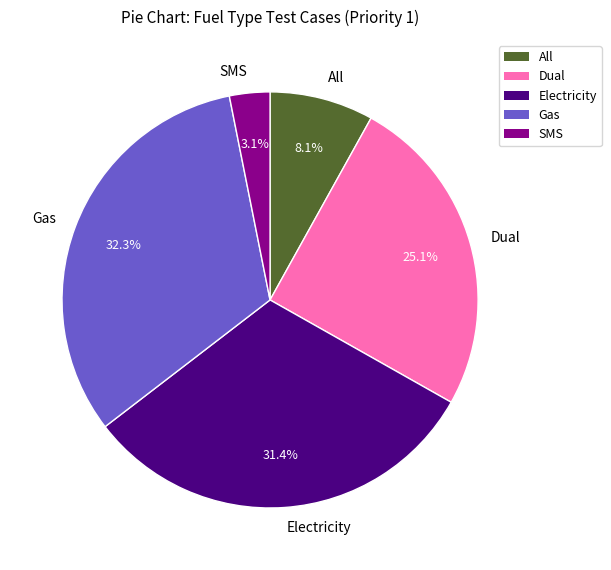

What is the smallest slice in the pie chart?

SMS